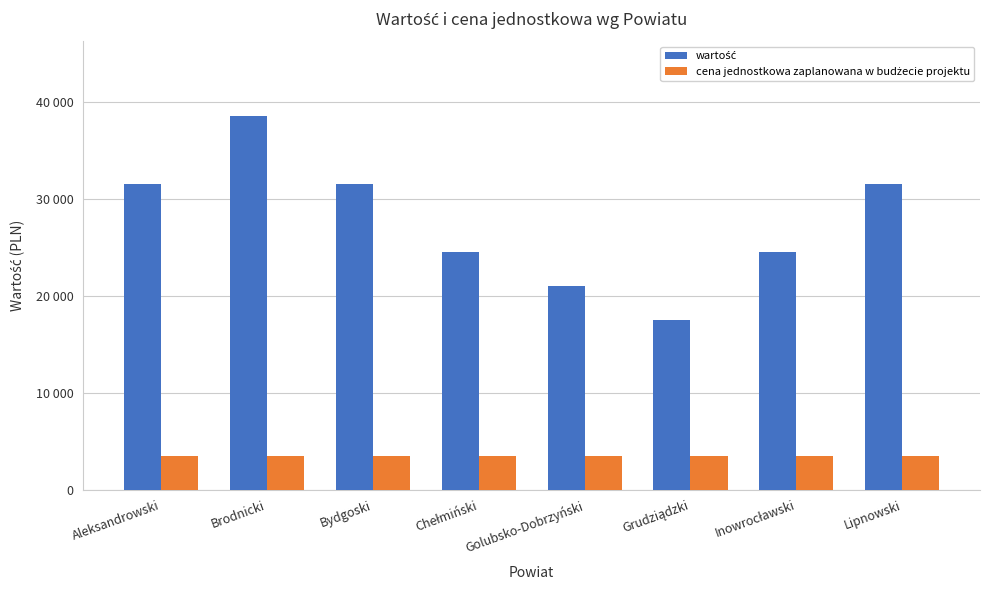

At which category is the sum across all series the highest?

Brodnicki